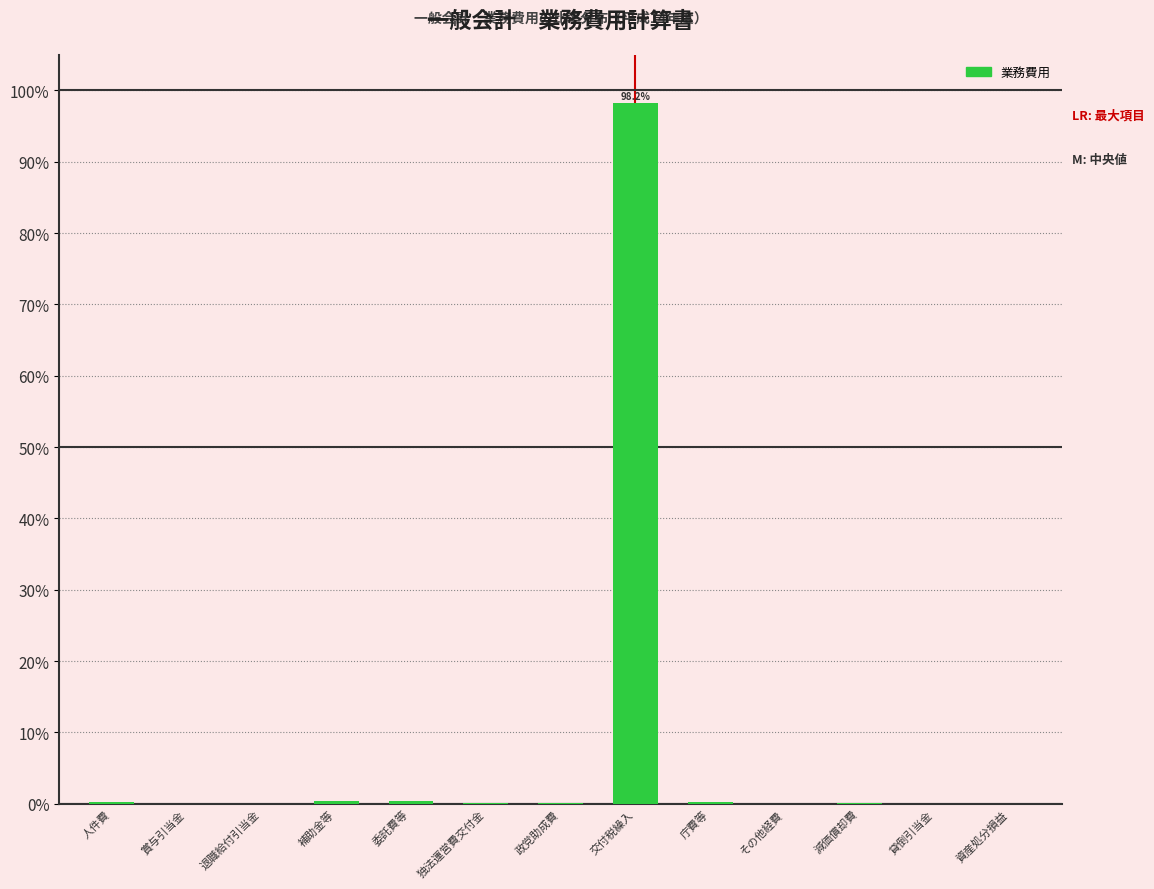

Which category has the highest value across all series?

交付税繰入